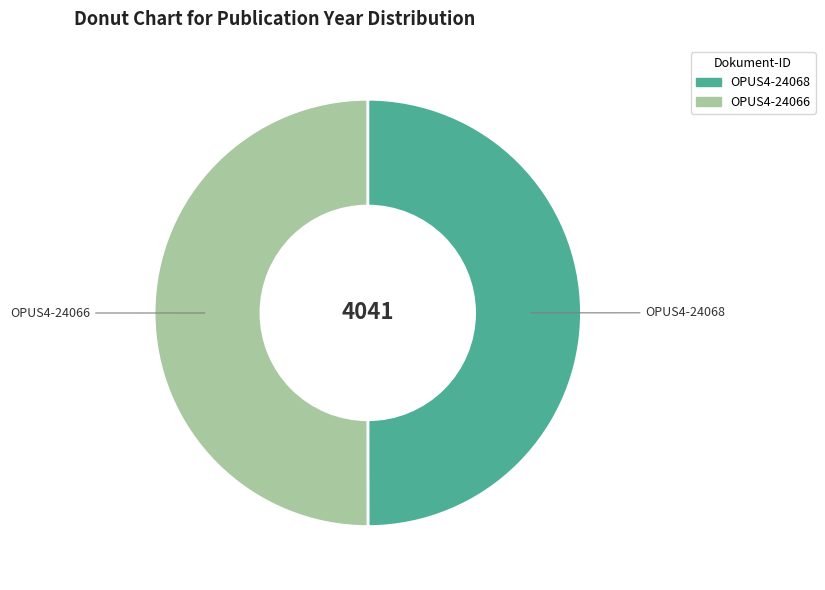

Combined, do OPUS4-24068 and OPUS4-24066 account for over 50%?

Yes